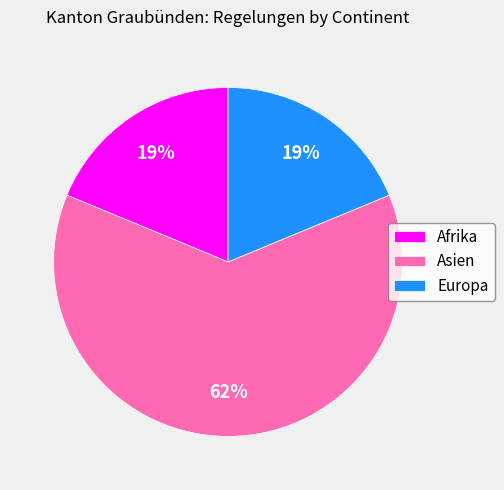

To the nearest percent, what portion does Asien represent?

62%